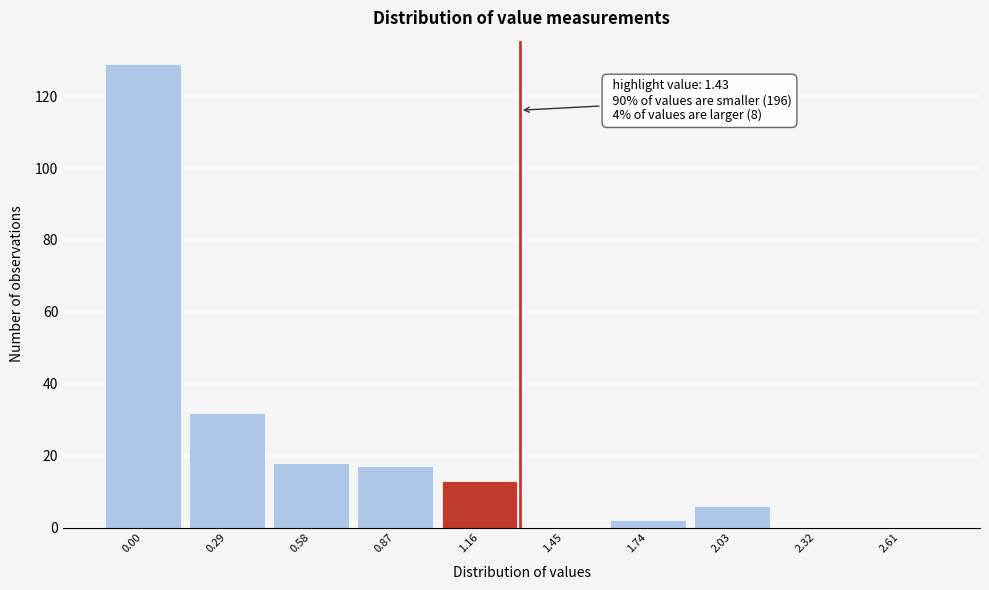

Reading right to left, what are all the values shown in this chart?

2.61=0	2.32=0	2.03=6	1.74=2	1.45=0	1.16=13	0.87=17	0.58=18	0.29=32	0.00=129